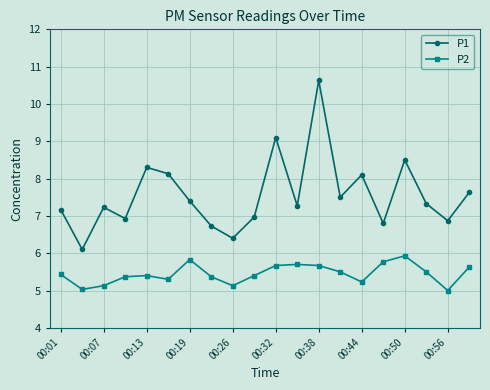

What is the difference between the second highest and second lowest values in the P1 series?

2.7